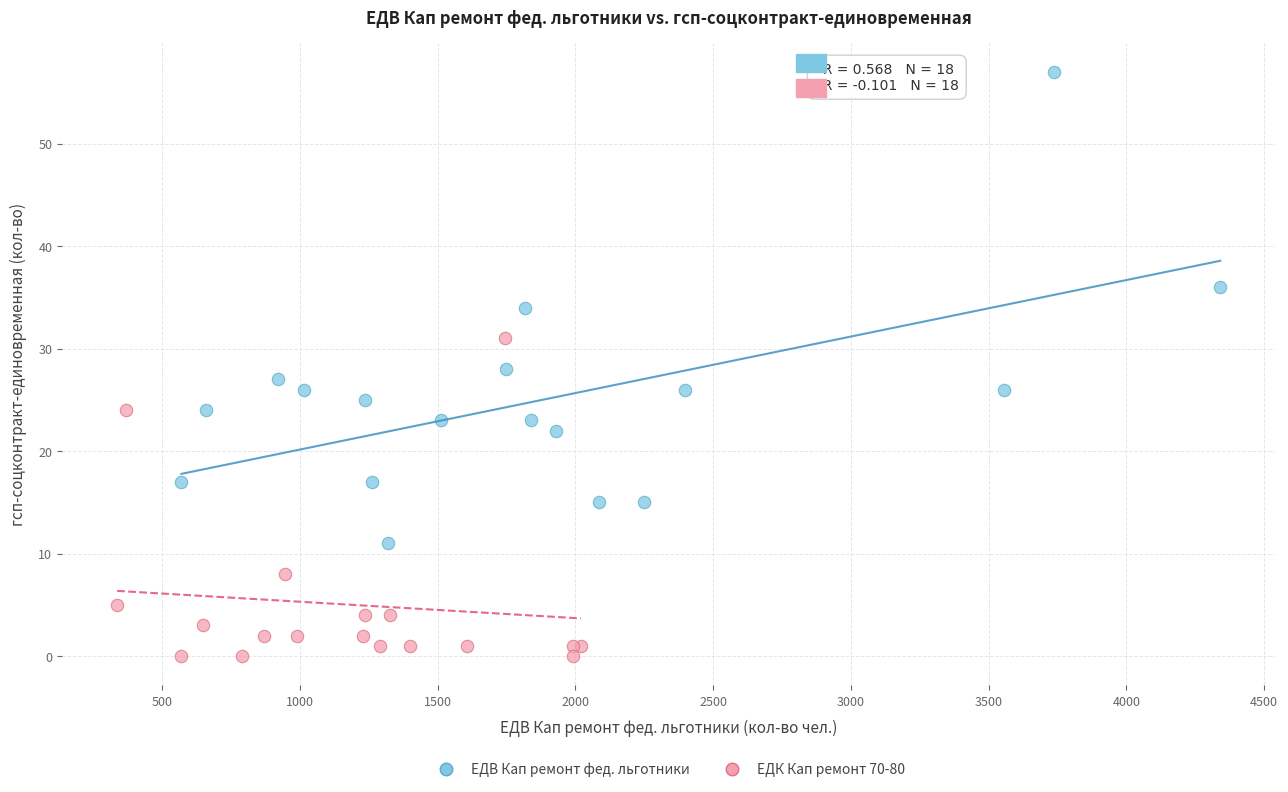

Which series reaches the maximum Y coordinate?

ЕДВ Кап ремонт фед. льготники